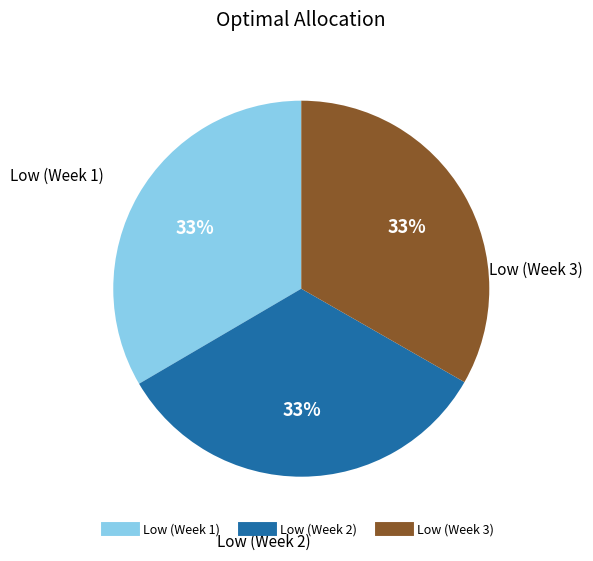

Is there any slice that represents more than half of the pie?

No